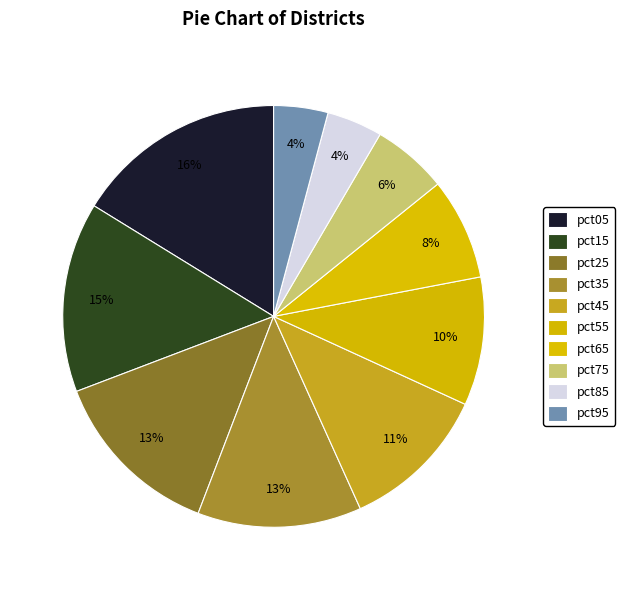

What portion of the pie excludes pct85?

95.7%